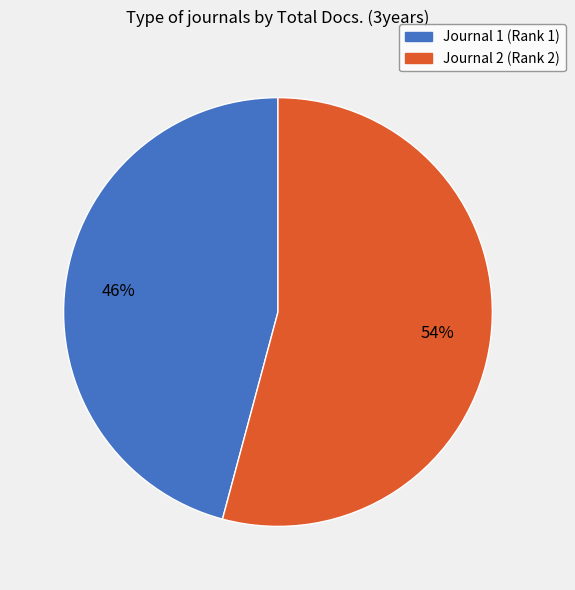

To the nearest percent, what is the average slice percentage?

50%